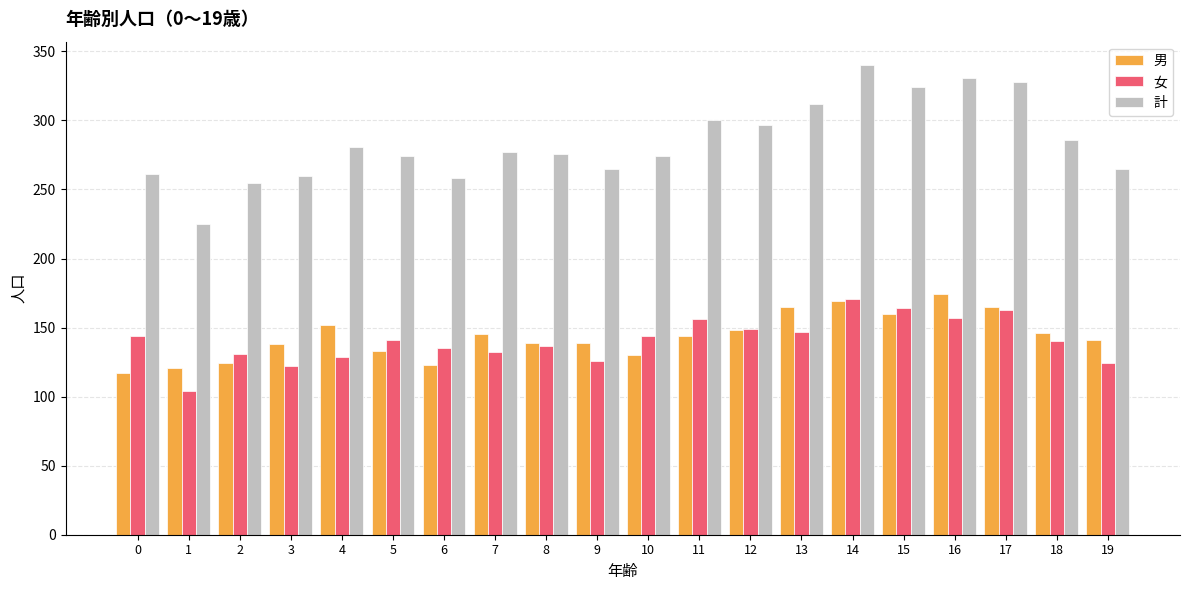

What value does the 男 series have at 14?

169